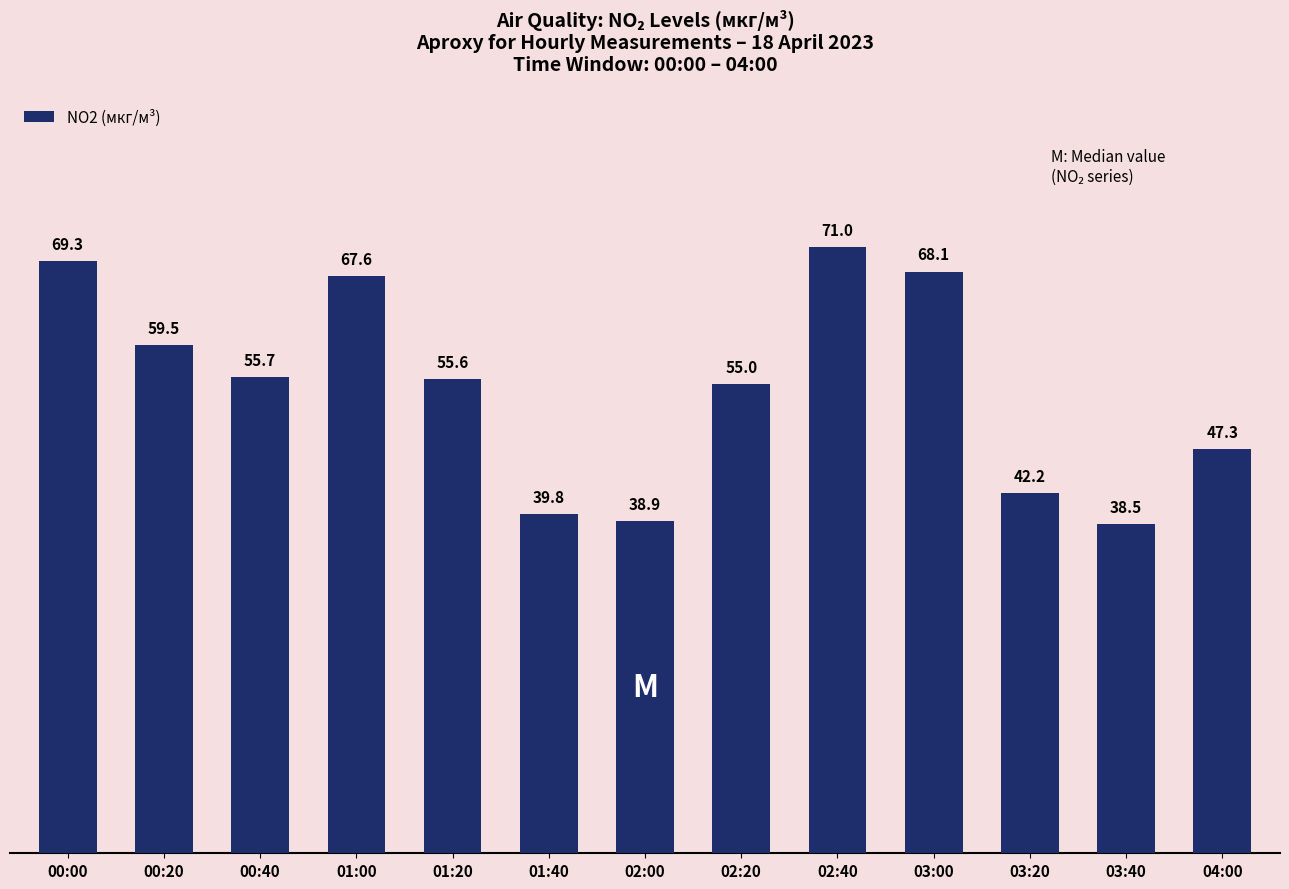

Reading left to right, list all the values displayed in this chart.

00:00=69.3	00:20=59.5	00:40=55.7	01:00=67.6	01:20=55.6	01:40=39.8	02:00=38.9	02:20=55.0	02:40=71.0	03:00=68.1	03:20=42.2	03:40=38.5	04:00=47.3